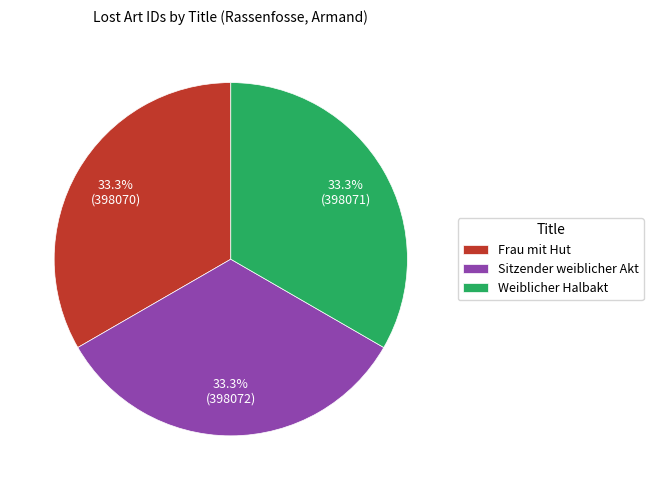

Approximately how many times larger is the value at Sitzender weiblicher Akt compared to Frau mit Hut?

1.0